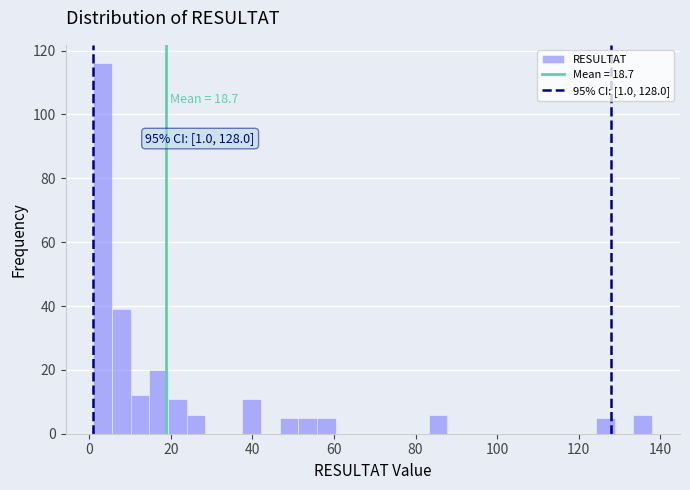

Read against the x-axis, roughly where is the centre of the tallest bar?

4